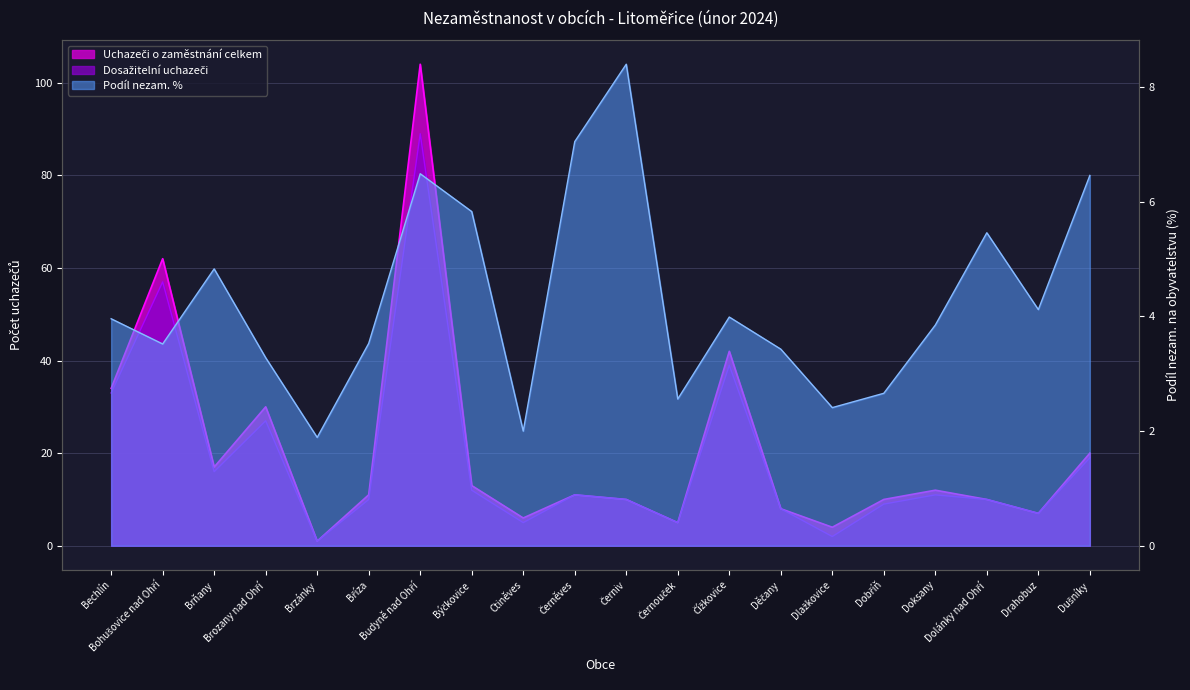

How many times do Uchazeči o zaměstnání celkem and Podíl nezam. % cross each other?

2